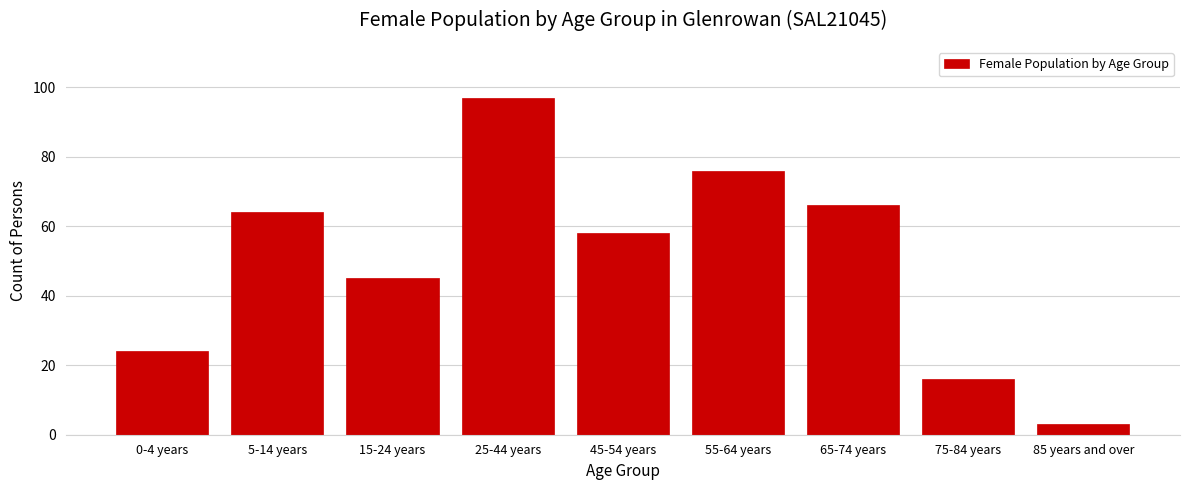

Reading left to right, transcribe all the data shown in this chart.

0-4 years=24	5-14 years=64	15-24 years=45	25-44 years=97	45-54 years=58	55-64 years=76	65-74 years=66	75-84 years=16	85 years and over=3